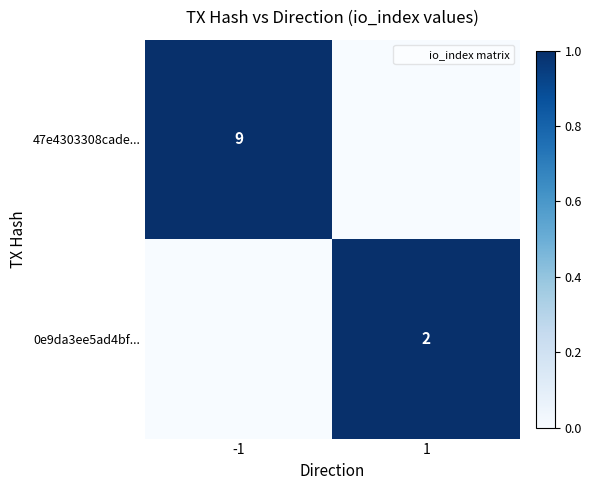

Is it true that 0e9da3ee5ad4bf... equals 2 at 1?

True